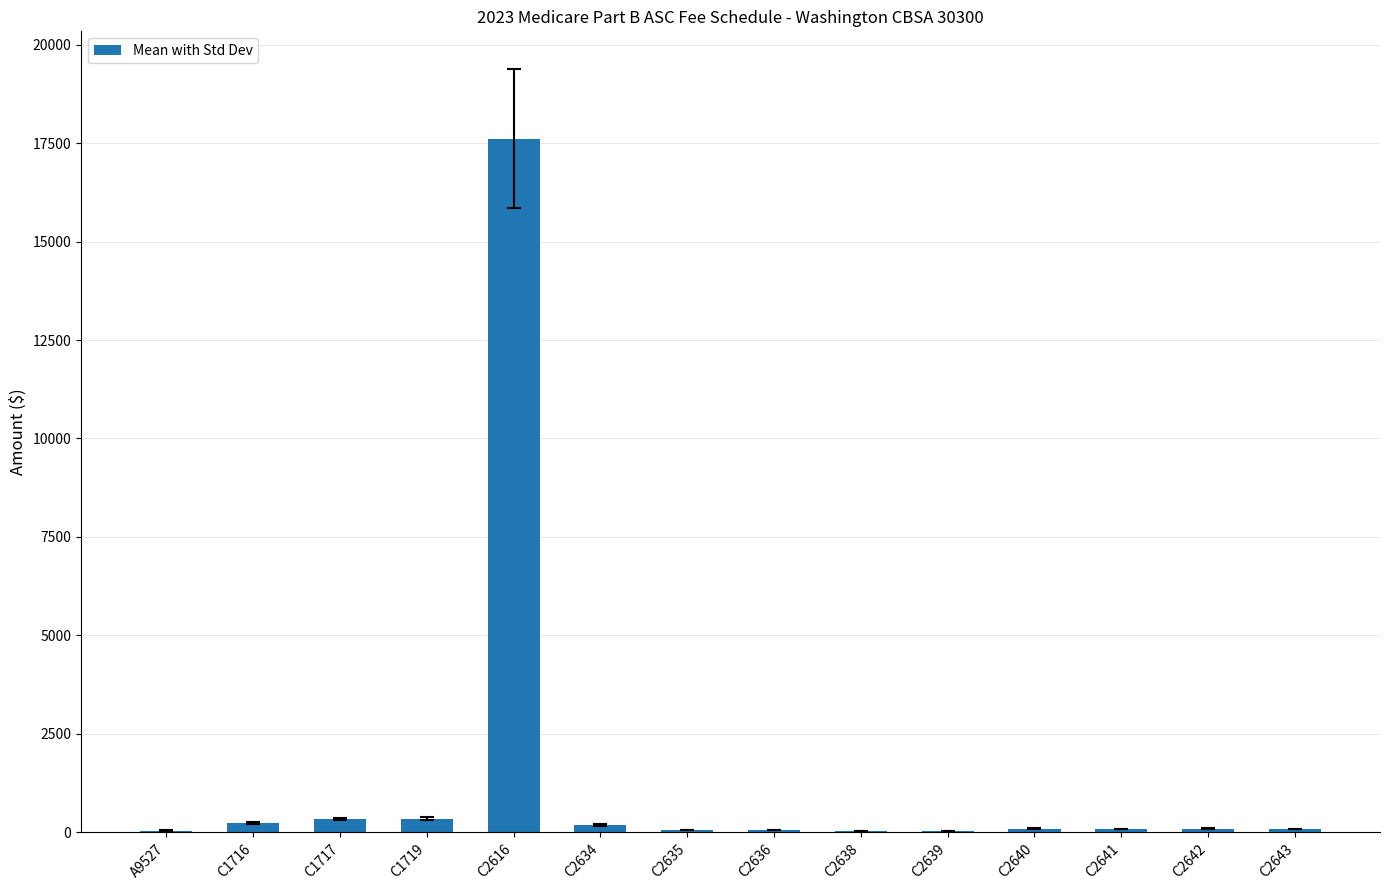

True or false: the data shows 43.1 at A9527.

True